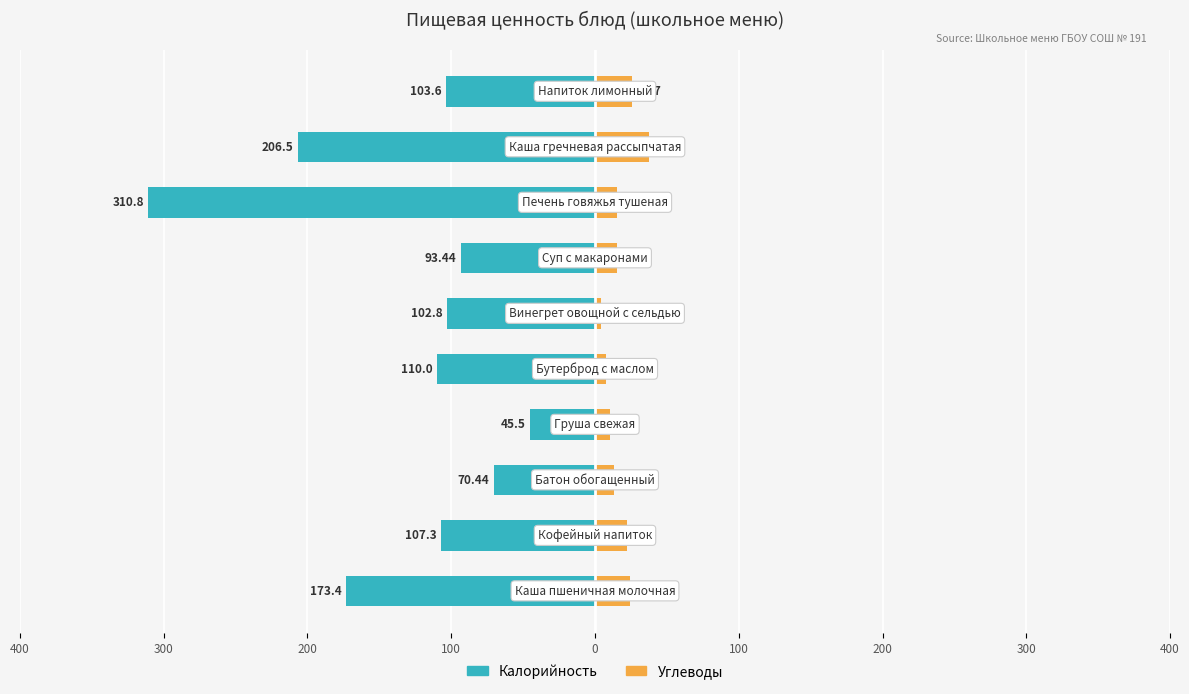

Reading right to left, extract all data points from this chart.

Калорийность: -103.6	-206.5	-310.8	-93.4	-102.8	-110.0	-45.5	-70.4	-107.3	-173.4
Углеводы: 25.7	37.7	15.5	15.2	4.0	7.5	10.3	13.0	22.4	24.0